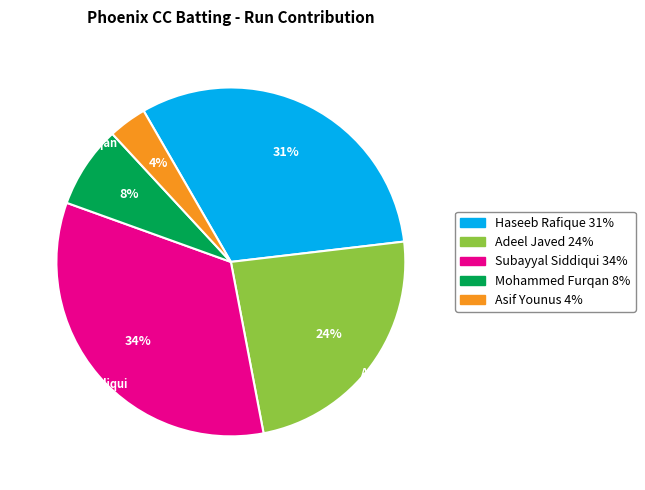

To the nearest percent, what percentage of the pie is Adeel Javed?

24%